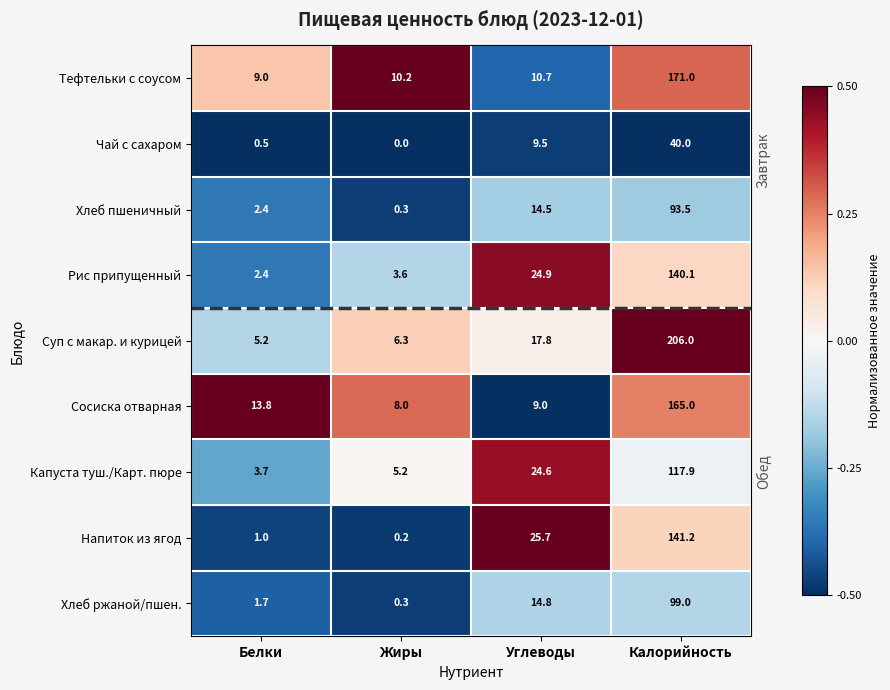

What is the difference between the maximum and minimum values in the Тефтельки с соусом series?

162.0